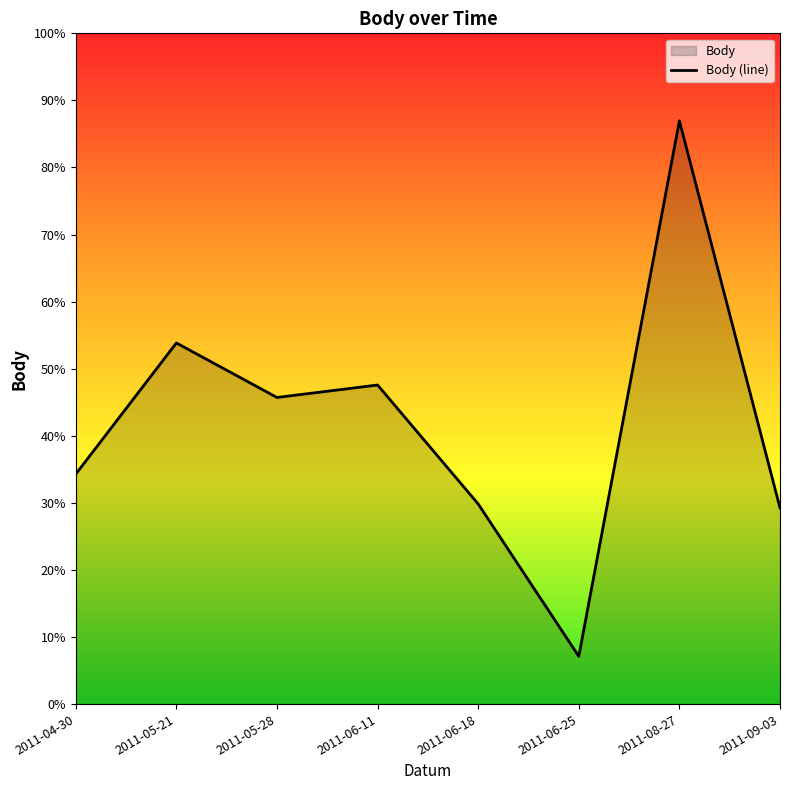

Does the chart display data point markers on the line(s)?

No